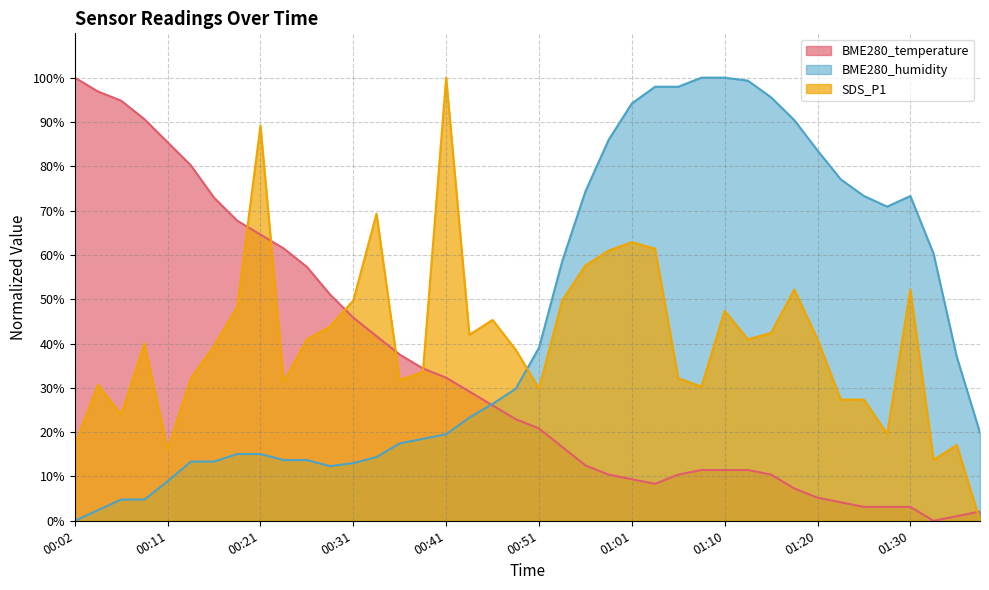

List the labels in order of BME280_temperature value, largest first.

00:02, 00:04, 00:06, 00:09, 00:11, 00:14, 00:16, 00:19, 00:21, 00:24, 00:26, 00:29, 00:31, 00:34, 00:36, 00:38, 00:41, 00:43, 00:46, 00:48, 00:51, 00:53, 00:56, 01:08, 01:10, 01:13, 00:58, 01:05, 01:15, 01:01, 01:03, 01:18, 01:20, 01:23, 01:25, 01:28, 01:30, 01:38, 01:35, 01:33